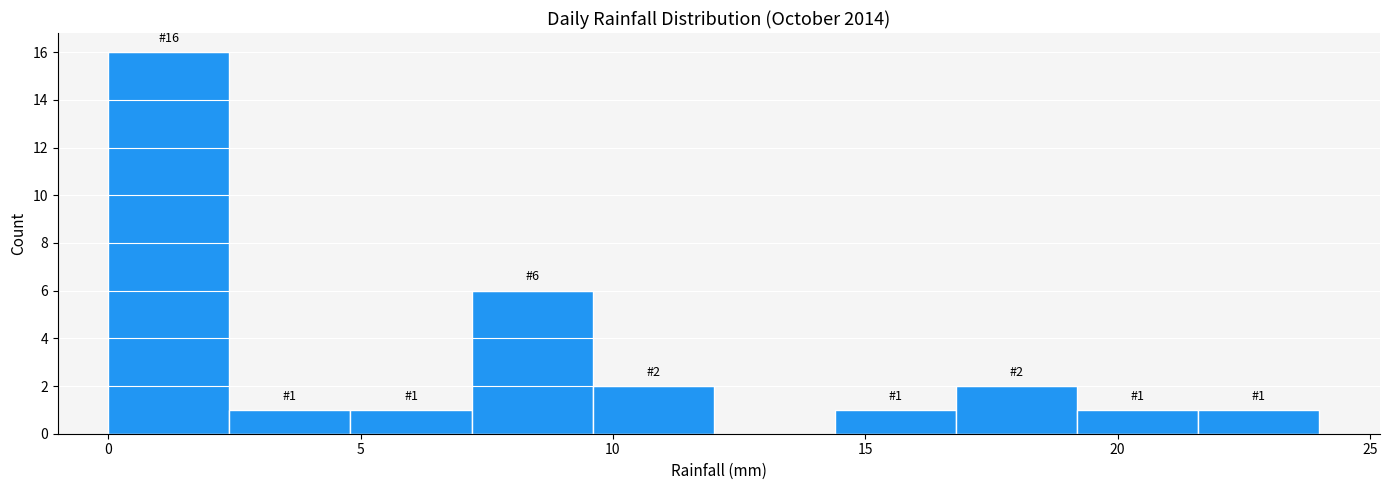

Over which range of the x-axis is the bar tallest?

0.0 to 2.4